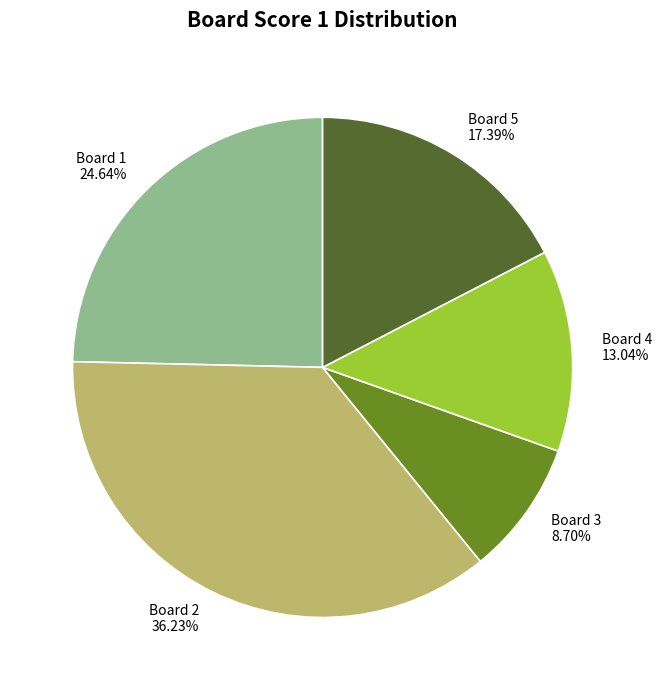

Approximately how many times larger is the value at Board 3 compared to Board 2?

0.2